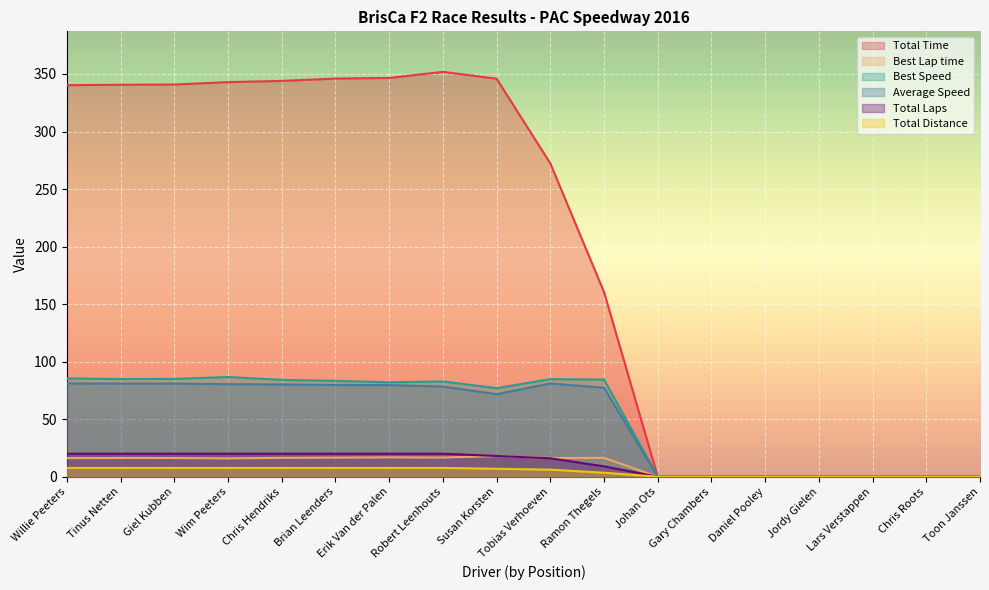

Reading left to right, transcribe all the data shown in this chart.

Total Time: Willie Peeters=340.3	Tinus Netten=340.7	Giel Kubben=340.8	Wim Peeters=342.9	Chris Hendriks=344.0	Brian Leenders=346.0	Erik Van der Palen=346.5	Robert Leenhouts=351.9	Susan Korsten=345.9	Tobias Verhoeven=272.3	Ramon Thegels=160.4	Johan Ots=0.0	Gary Chambers=0.0	Daniel Pooley=0.0	Jordy Gielen=0.0	Lars Verstappen=0.0	Chris Roots=0.0	Toon Janssen=0.0
Best Lap time: Willie Peeters=16.1	Tinus Netten=16.2	Giel Kubben=16.2	Wim Peeters=15.9	Chris Hendriks=16.4	Brian Leenders=16.6	Erik Van der Palen=16.8	Robert Leenhouts=16.7	Susan Korsten=17.9	Tobias Verhoeven=16.3	Ramon Thegels=16.3	Johan Ots=0.0	Gary Chambers=0.0	Daniel Pooley=0.0	Jordy Gielen=0.0	Lars Verstappen=0.0	Chris Roots=0.0	Toon Janssen=0.0
Best Speed: Willie Peeters=85.4	Tinus Netten=84.9	Giel Kubben=85.0	Wim Peeters=86.7	Chris Hendriks=84.1	Brian Leenders=83.3	Erik Van der Palen=82.0	Robert Leenhouts=82.8	Susan Korsten=76.9	Tobias Verhoeven=84.8	Ramon Thegels=84.4	Johan Ots=0.0	Gary Chambers=0.0	Daniel Pooley=0.0	Jordy Gielen=0.0	Lars Verstappen=0.0	Chris Roots=0.0	Toon Janssen=0.0
Average Speed: Willie Peeters=81.0	Tinus Netten=81.0	Giel Kubben=80.9	Wim Peeters=80.4	Chris Hendriks=80.2	Brian Leenders=79.7	Erik Van der Palen=79.6	Robert Leenhouts=78.4	Susan Korsten=71.8	Tobias Verhoeven=81.0	Ramon Thegels=77.3	Johan Ots=0.0	Gary Chambers=0.0	Daniel Pooley=0.0	Jordy Gielen=0.0	Lars Verstappen=0.0	Chris Roots=0.0	Toon Janssen=0.0
Total Laps: Willie Peeters=20.0	Tinus Netten=20.0	Giel Kubben=20.0	Wim Peeters=20.0	Chris Hendriks=20.0	Brian Leenders=20.0	Erik Van der Palen=20.0	Robert Leenhouts=20.0	Susan Korsten=18.0	Tobias Verhoeven=16.0	Ramon Thegels=9.0	Johan Ots=0.0	Gary Chambers=0.0	Daniel Pooley=0.0	Jordy Gielen=0.0	Lars Verstappen=0.0	Chris Roots=0.0	Toon Janssen=0.0
Total Distance: Willie Peeters=7.7	Tinus Netten=7.7	Giel Kubben=7.7	Wim Peeters=7.7	Chris Hendriks=7.7	Brian Leenders=7.7	Erik Van der Palen=7.7	Robert Leenhouts=7.7	Susan Korsten=6.9	Tobias Verhoeven=6.1	Ramon Thegels=3.4	Johan Ots=0.0	Gary Chambers=0.0	Daniel Pooley=0.0	Jordy Gielen=0.0	Lars Verstappen=0.0	Chris Roots=0.0	Toon Janssen=0.0